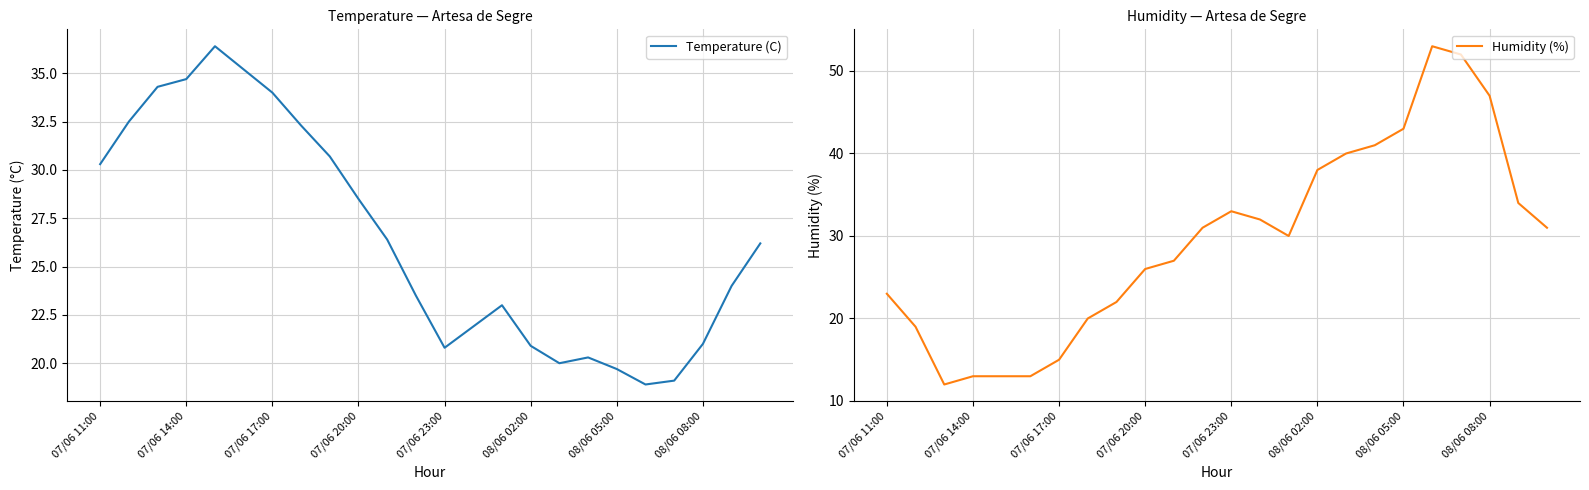

How many times do Temperature (C) and Humidity (%) cross each other?

1